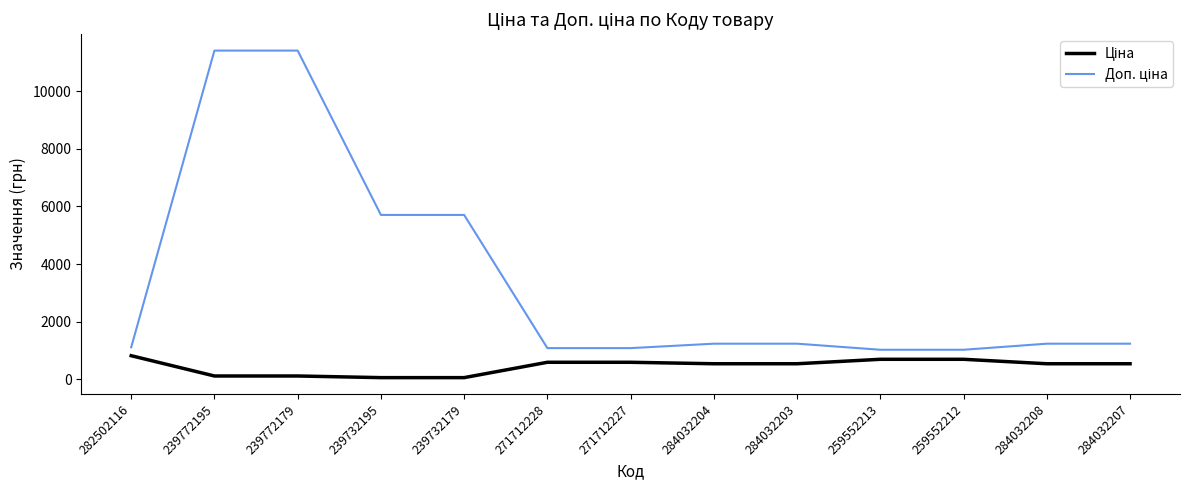

What is the difference between the highest and lowest values at 259552212?

330.9